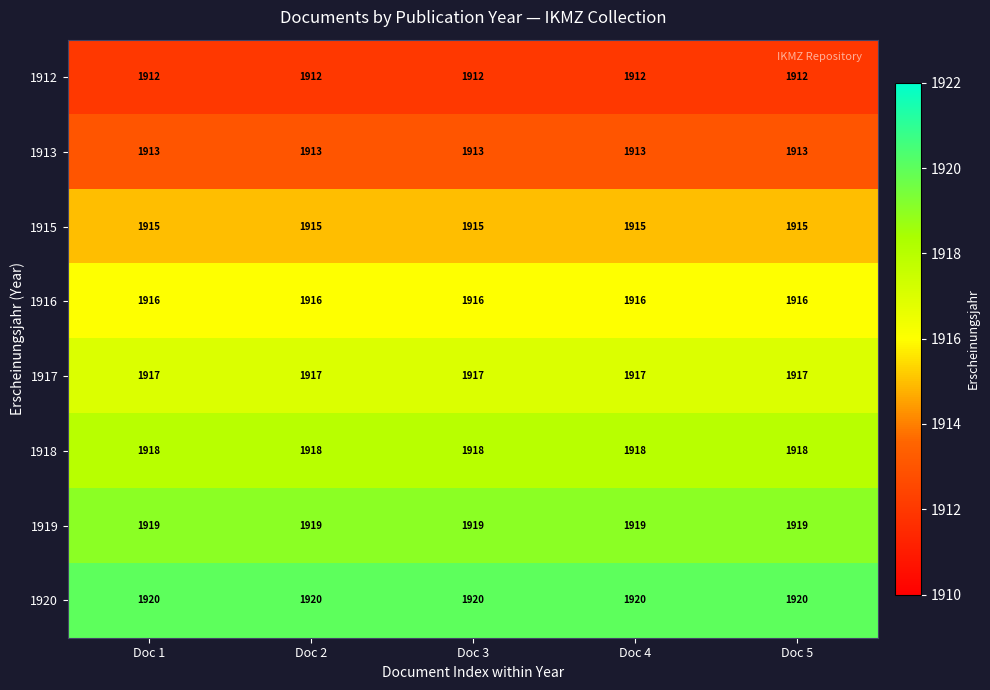

What is the sum of all 1916 values?

9580